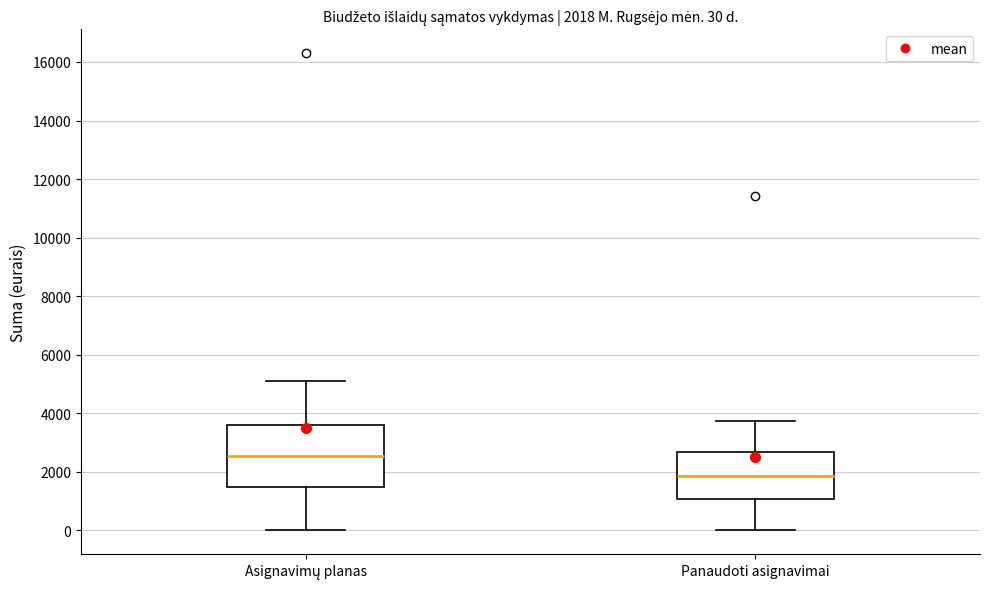

Comparing the boxes themselves (not the whiskers), which one is the tallest?

Asignavimų planas